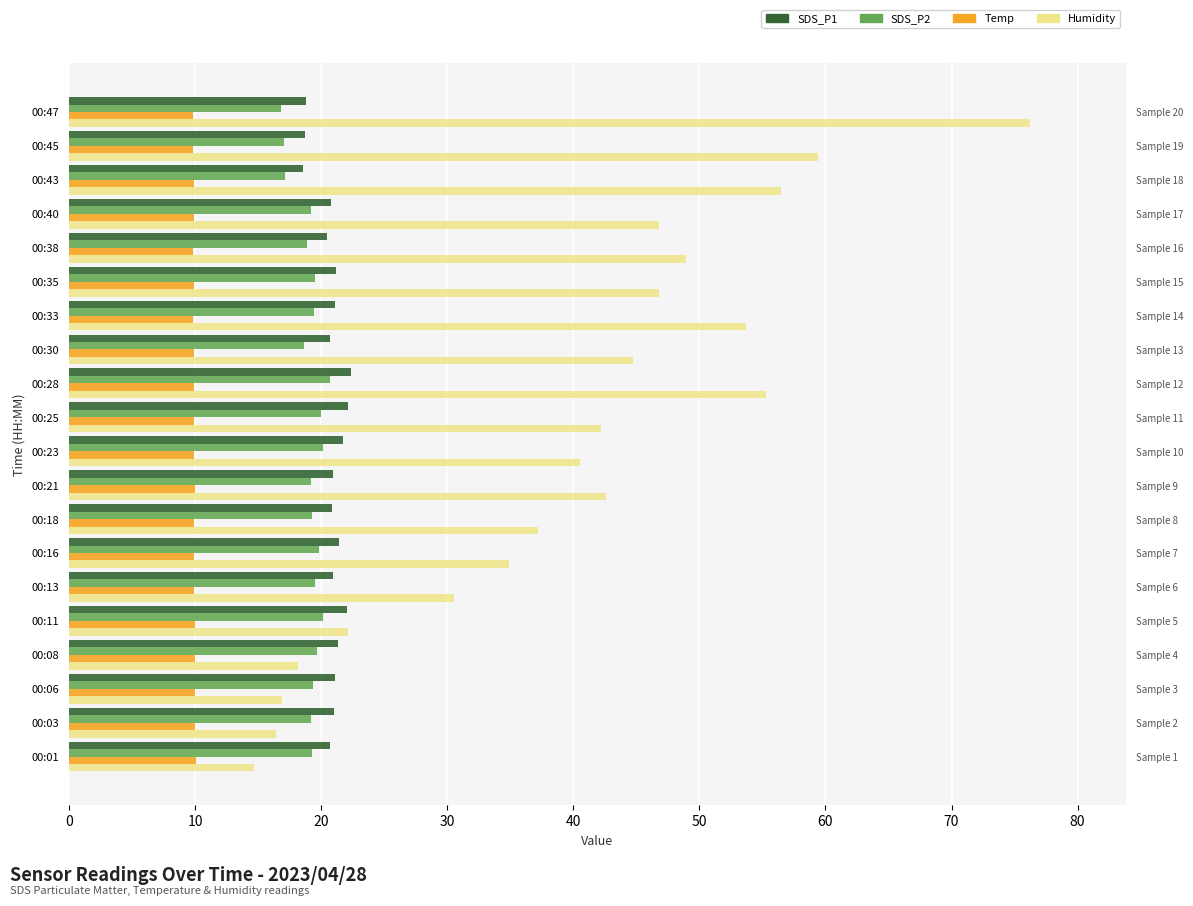

At how many categories does at least one series exceed 11?

20